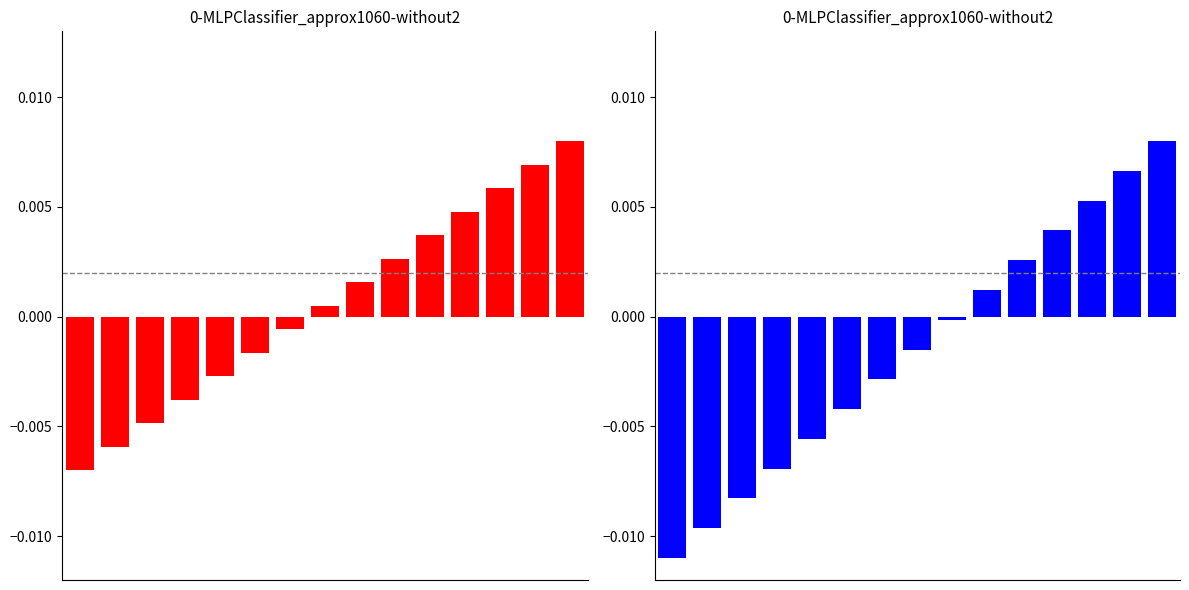

Is it true that featured equals 0.0 at 14?

True